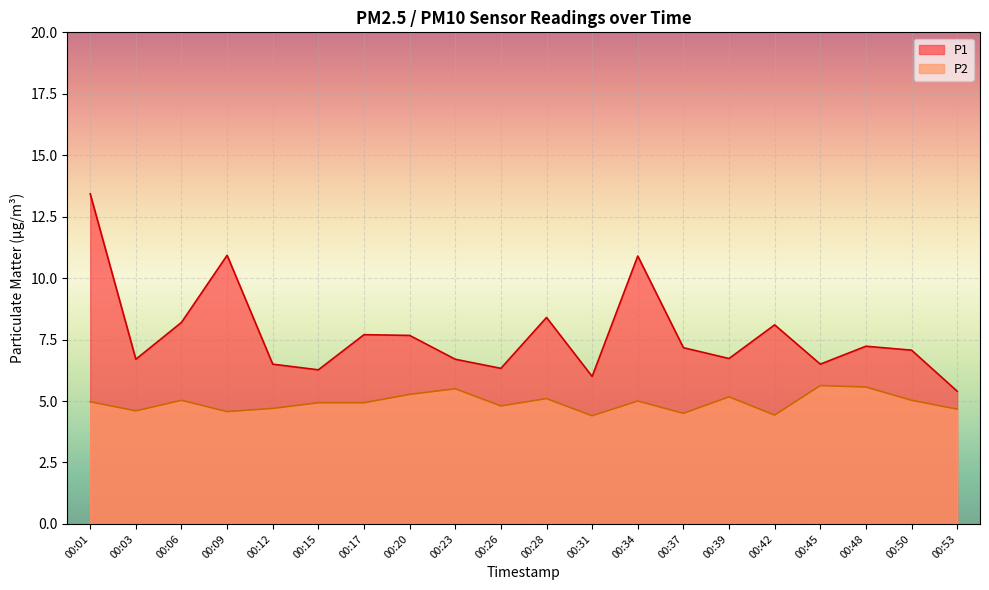

Count the number of categories in the chart.

20